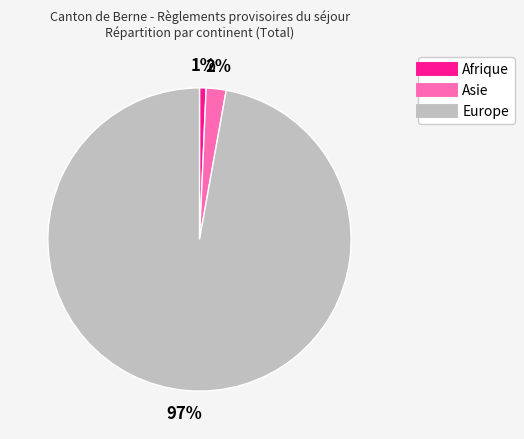

Which has a higher value, Afrique or Asie?

Asie